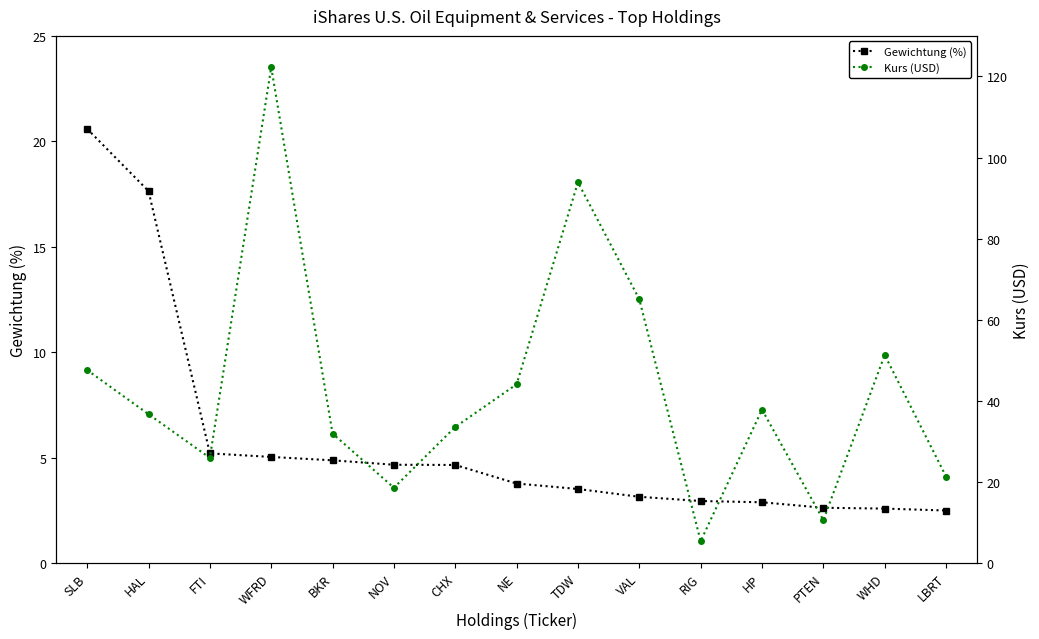

Rank the categories by Gewichtung (%) value from lowest to highest.

LBRT, WHD, PTEN, HP, RIG, VAL, TDW, NE, CHX, NOV, BKR, WFRD, FTI, HAL, SLB